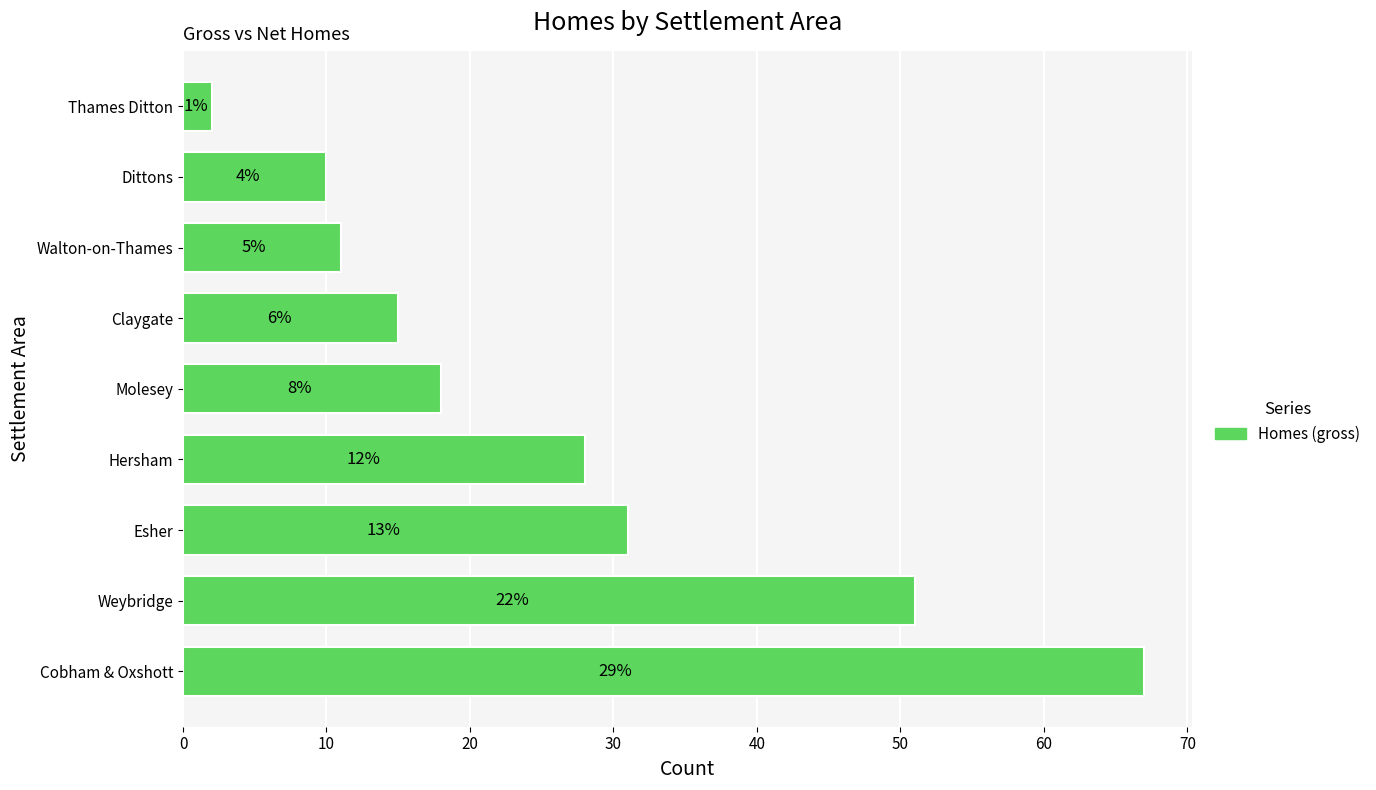

Are the bars horizontal?

Yes